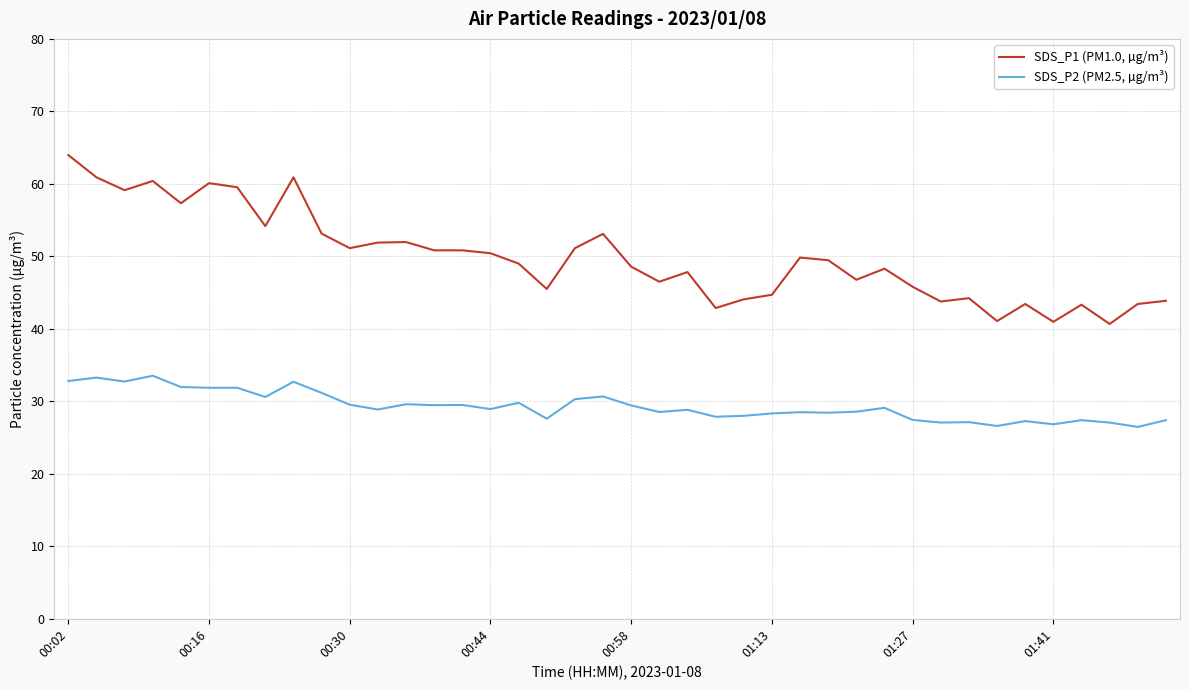

What are all the series names shown in the legend?

SDS_P1 (PM1.0, µg/m³), SDS_P2 (PM2.5, µg/m³)